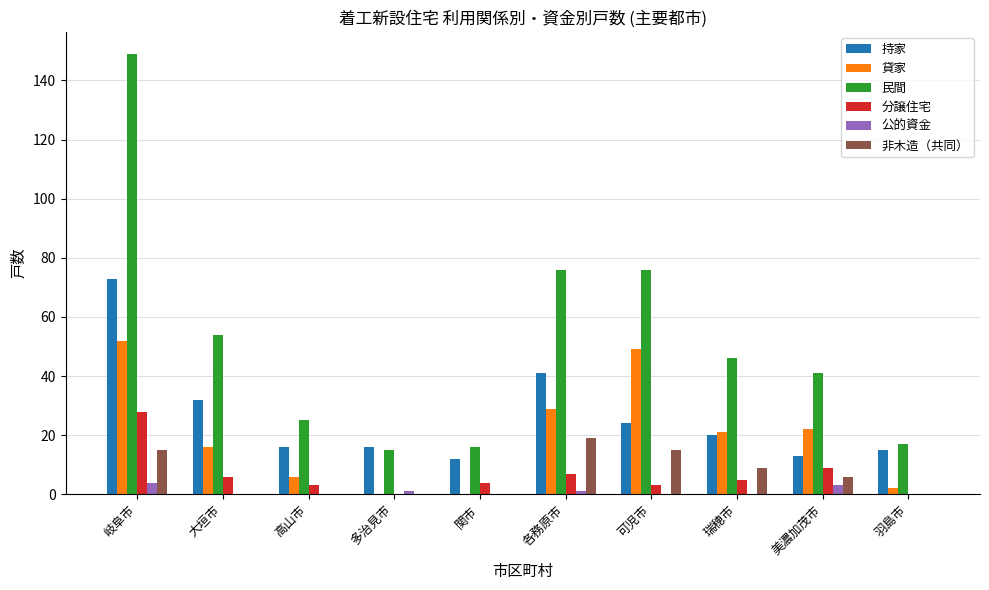

True or false: 持家 has a value of 8 at 羽島市.

False